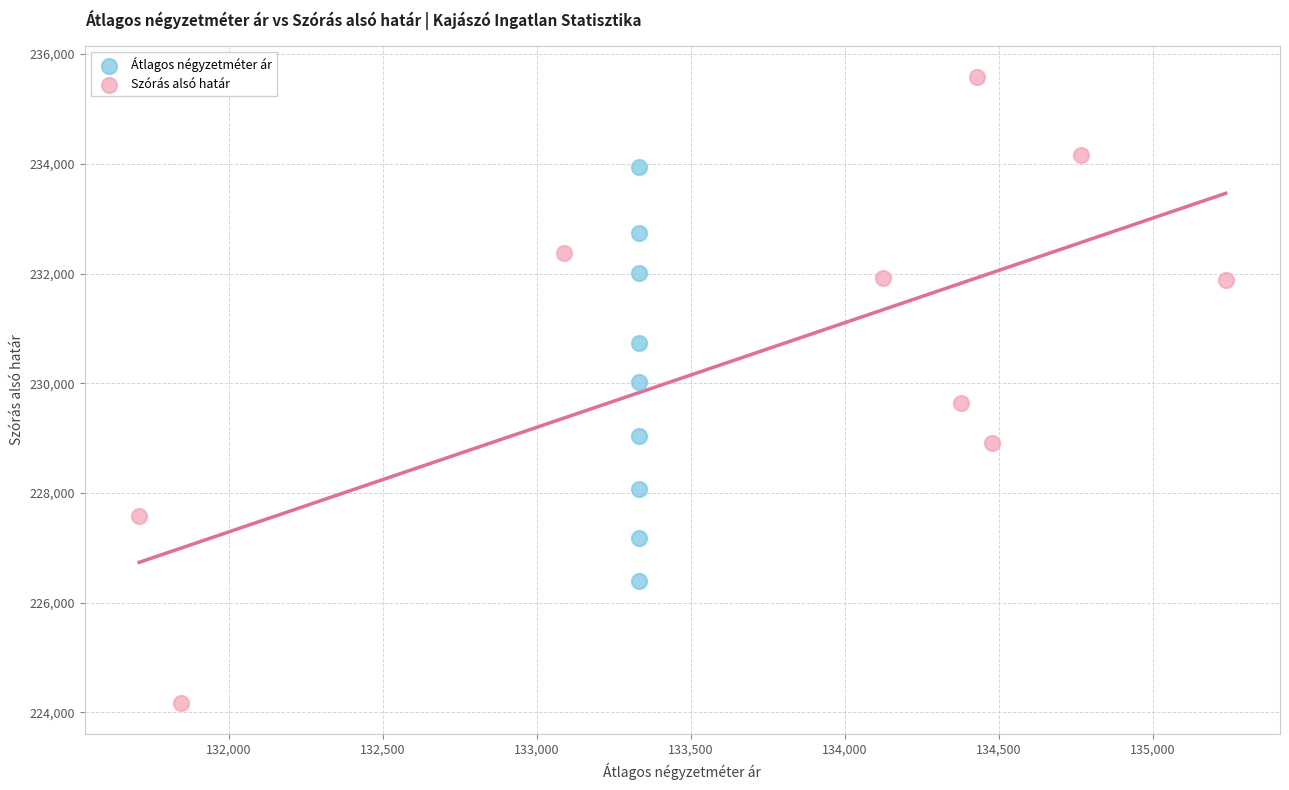

What are all the series names shown in the legend?

Átlagos négyzetméter ár, Szórás alsó határ